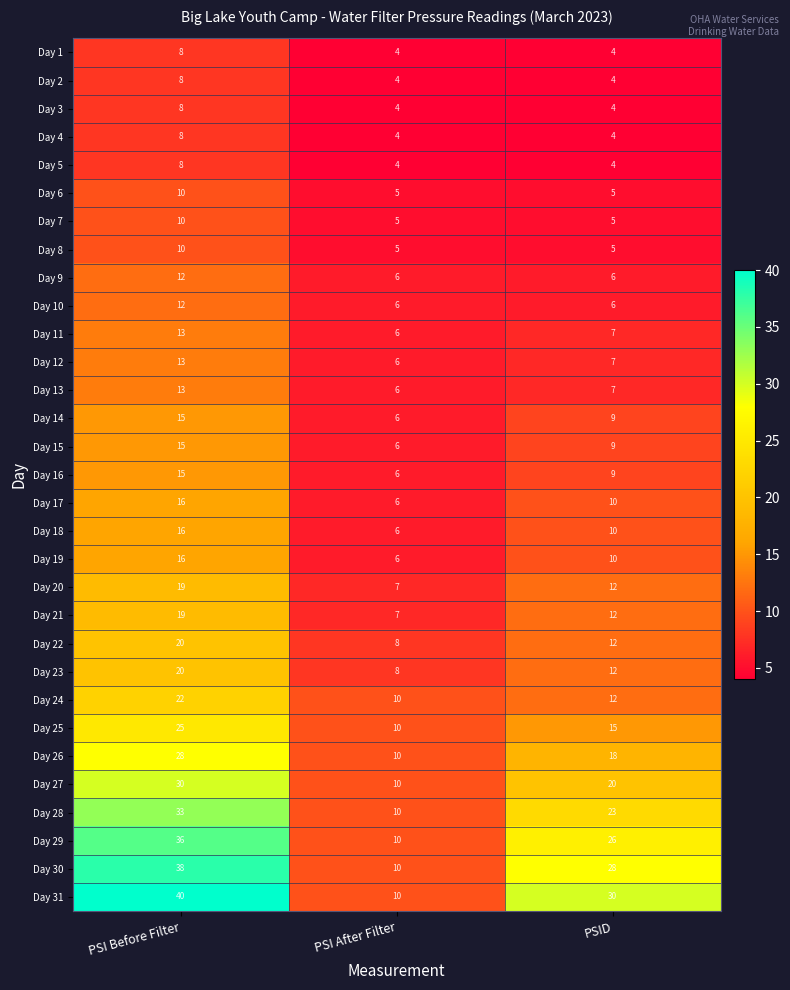

What is the difference between the second highest and minimum values in the Day 15 series?

3